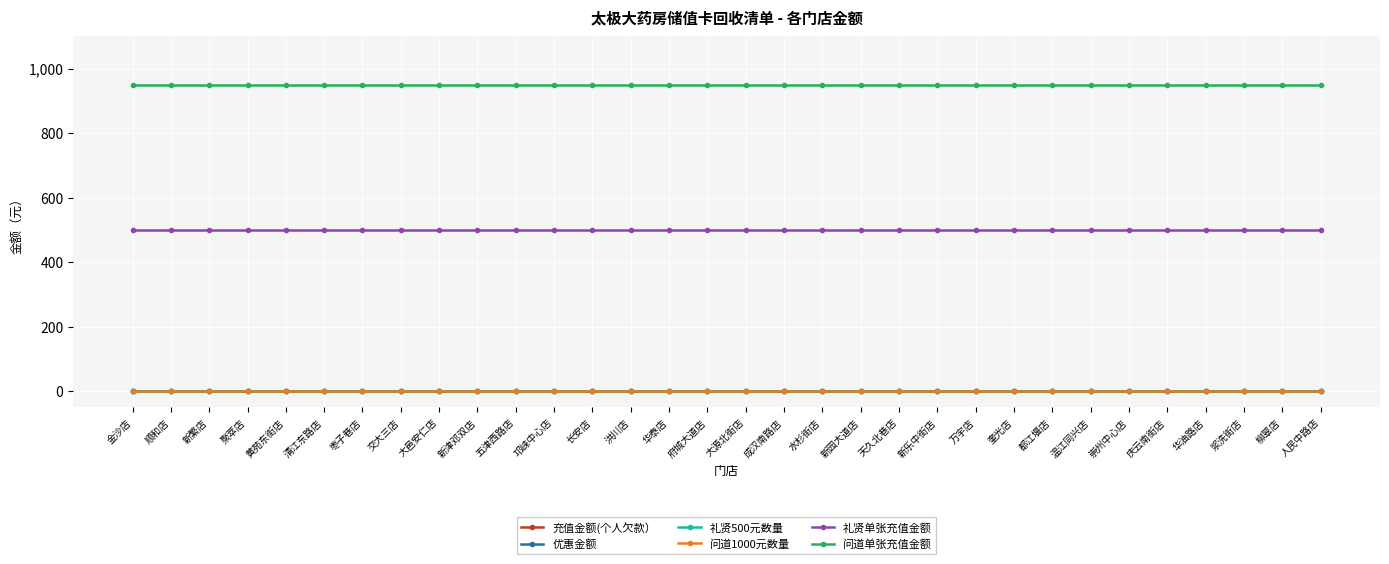

Which series has the largest total across all categories?

问道单张充值金额